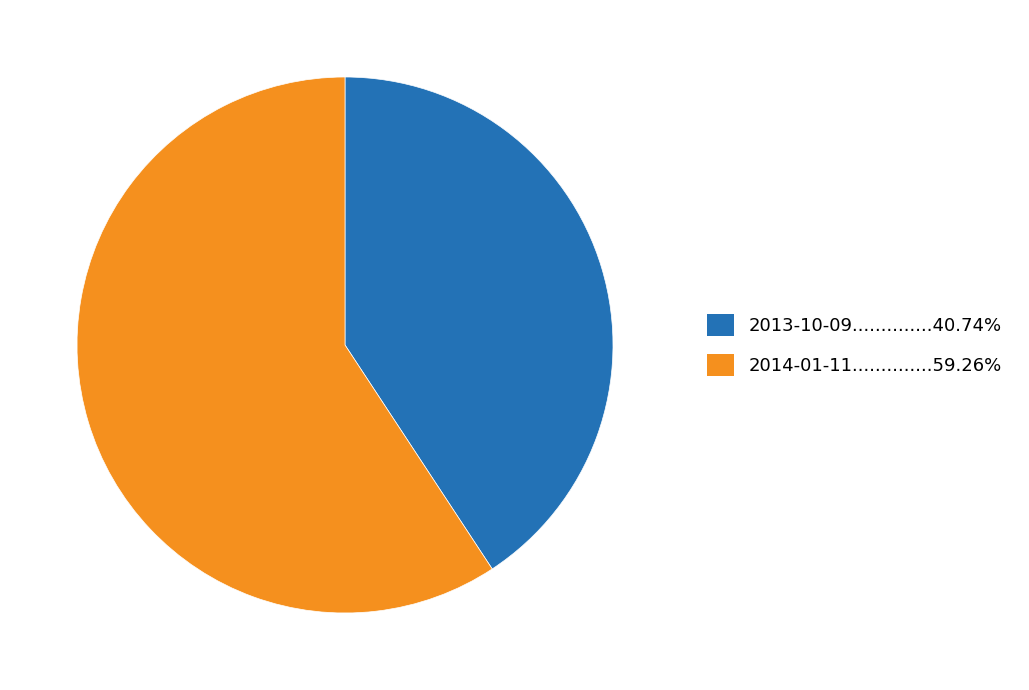

Is there a majority slice in this chart?

Yes